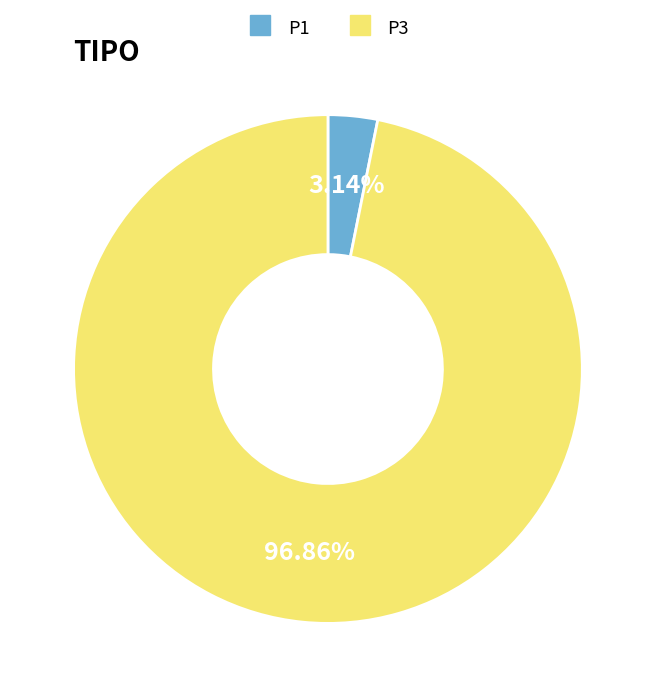

Which category accounts for the majority?

P3